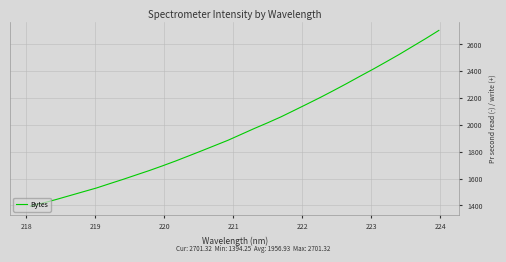

What is the greatest value displayed?

2701.3